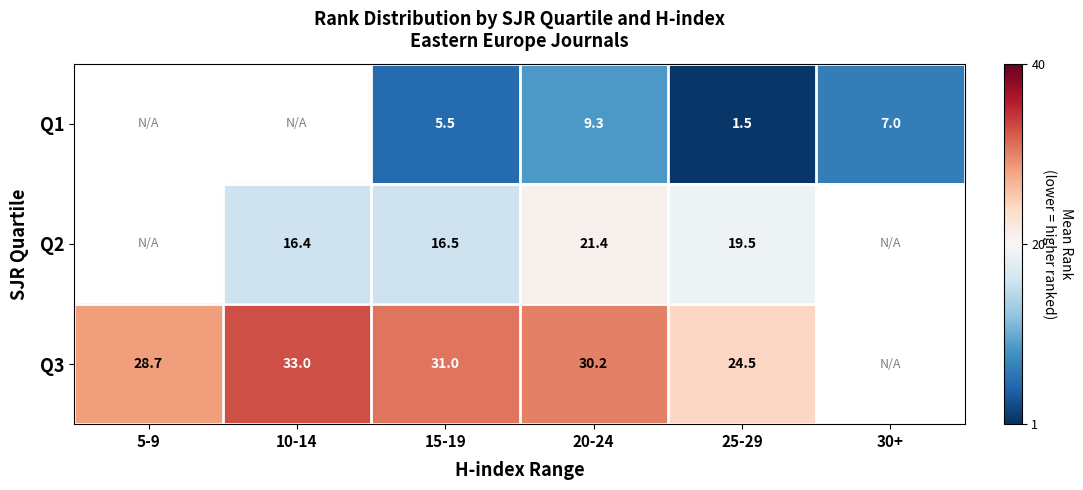

Rank the series at 20-24 from highest to lowest value.

Q3, Q2, Q1